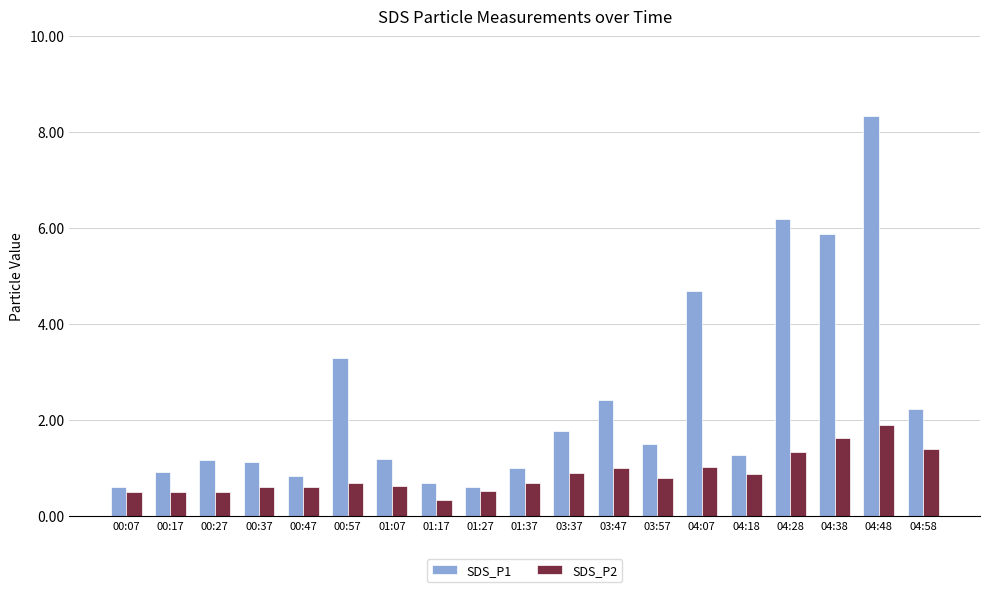

Rank the series by their maximum value, from lowest to highest.

SDS_P2, SDS_P1